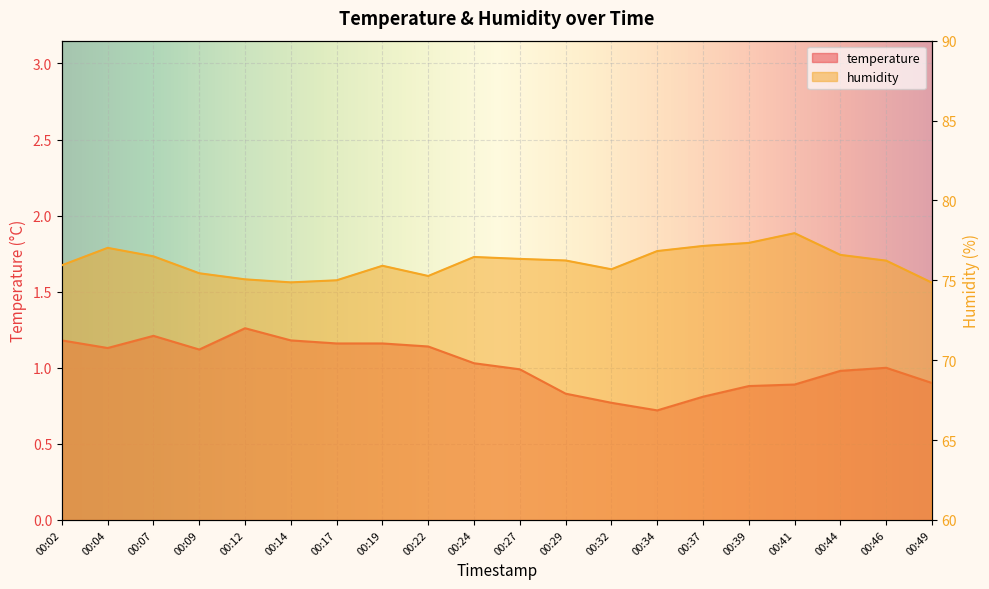

What is the difference between the second highest and second lowest values in the temperature series?

0.4